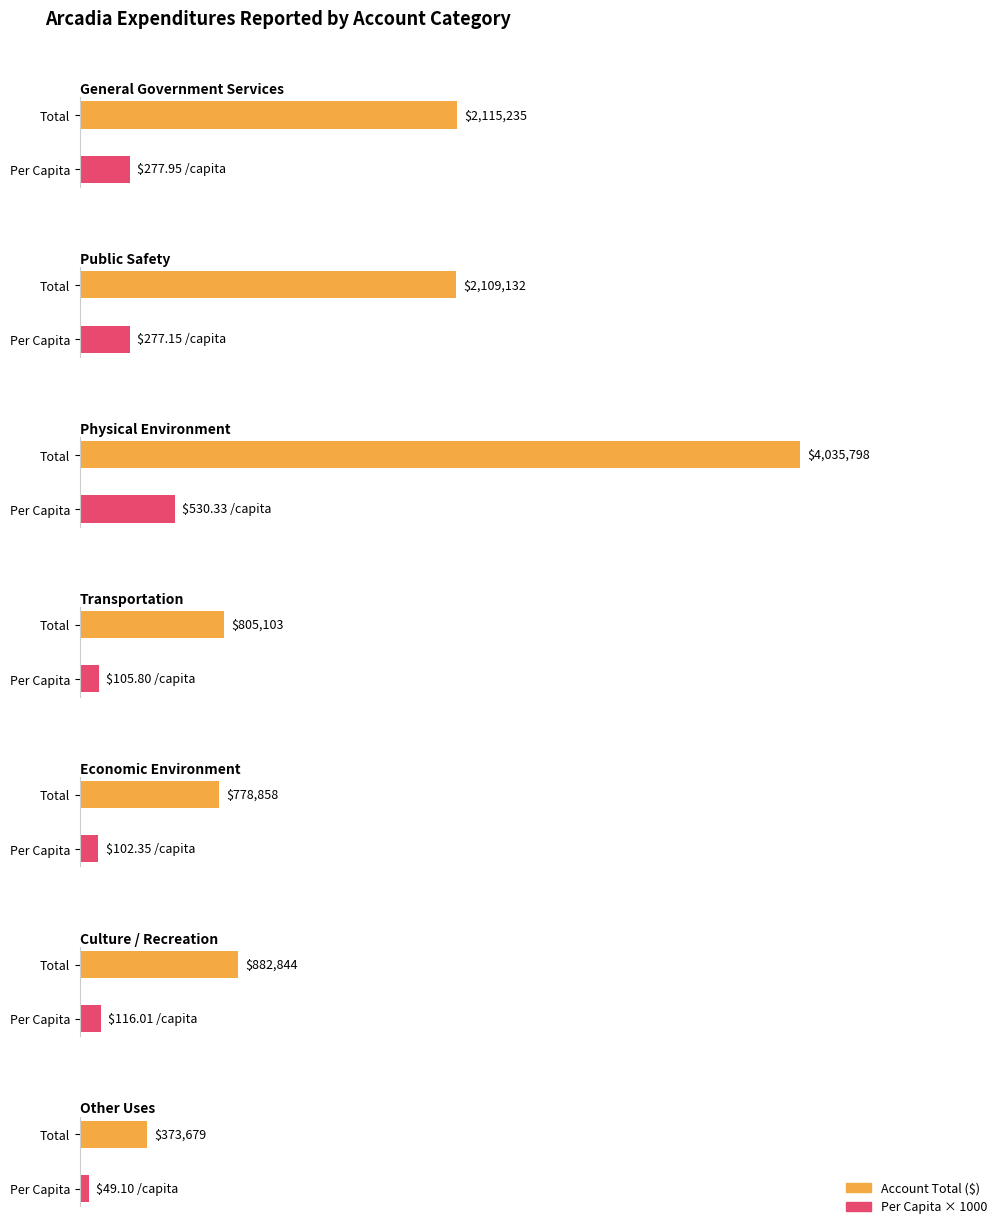

The value of Special Revenue at Economic Environment is 1250001. True or false?

False